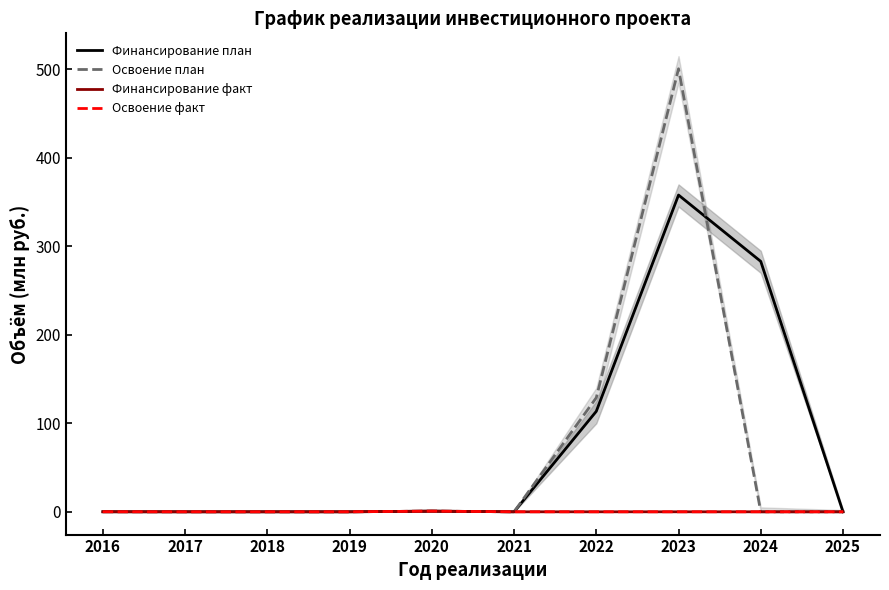

True or false: Освоение план has more than 1 interior local peaks.

True